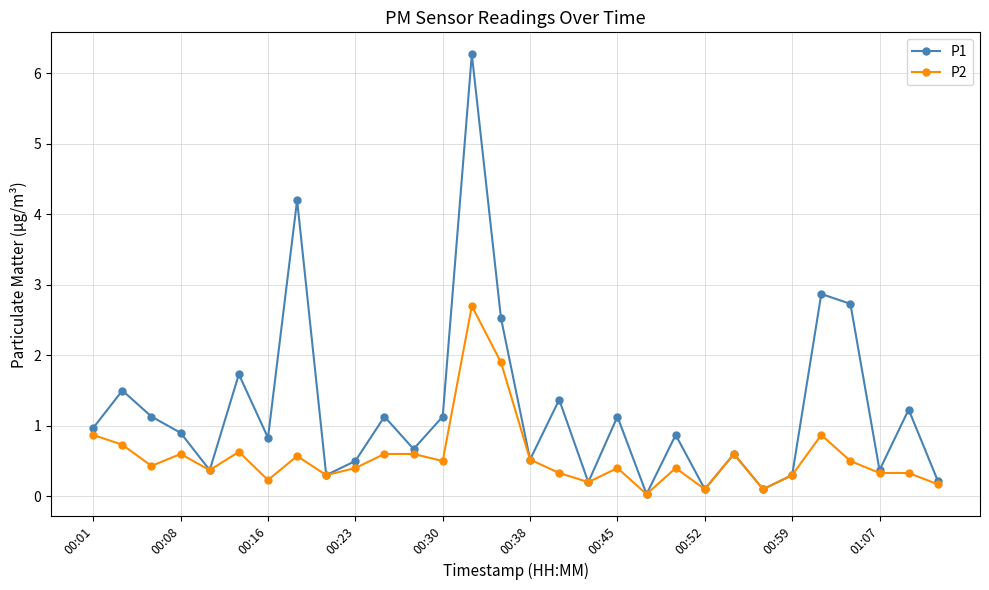

Which series has the widest spread of values?

P1